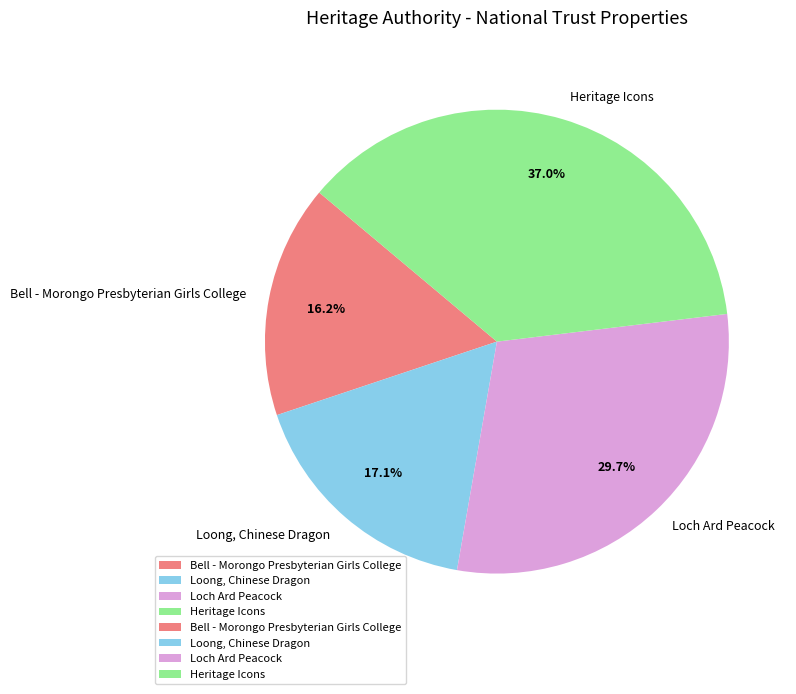

Is there any slice that represents more than half of the pie?

No